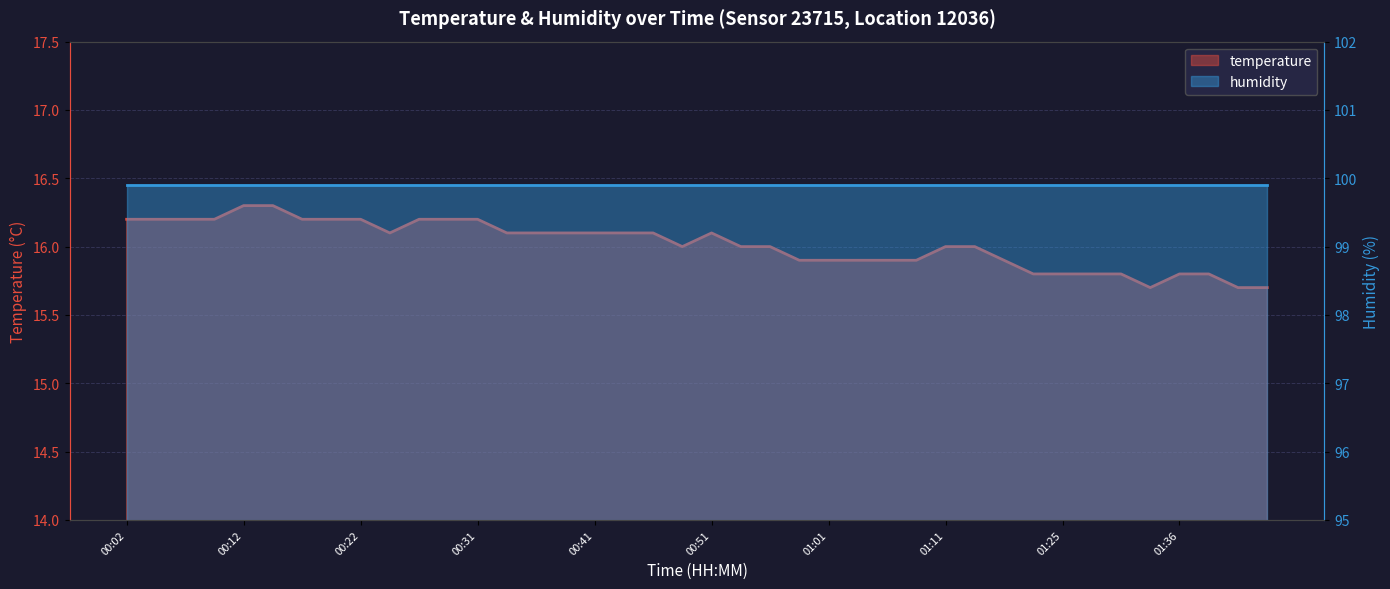

Where is the first local maximum?

00:51